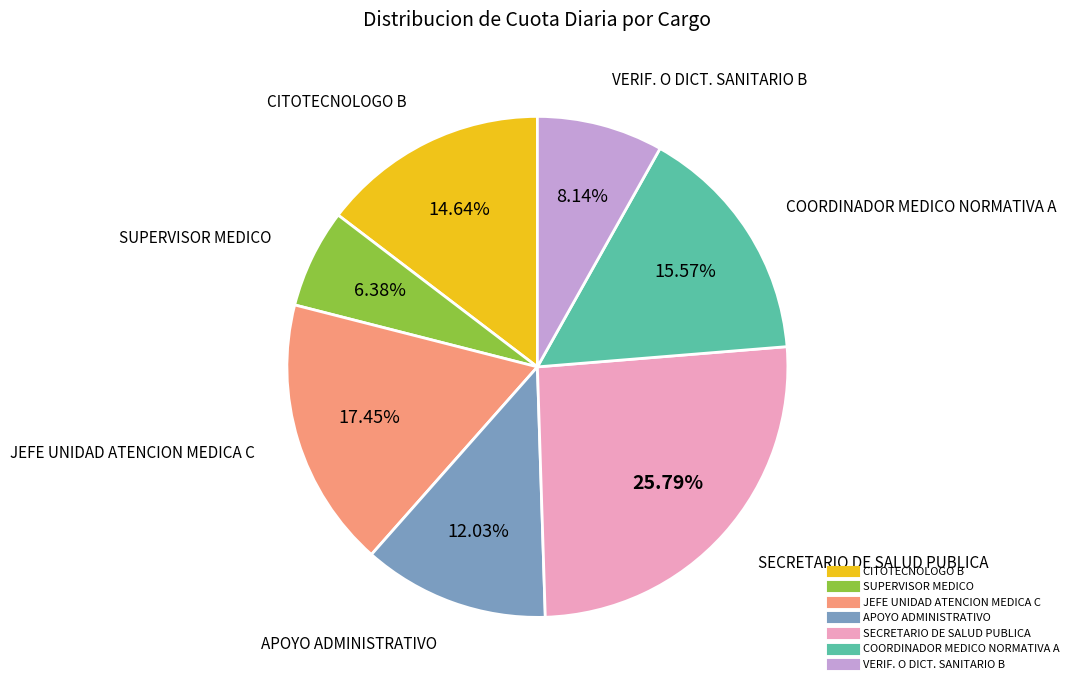

Rank the categories by value from highest to lowest.

SECRETARIO DE SALUD PUBLICA, JEFE UNIDAD ATENCION MEDICA C, COORDINADOR MEDICO NORMATIVA A, CITOTECNOLOGO B, APOYO ADMINISTRATIVO, VERIF. O DICT. SANITARIO B, SUPERVISOR MEDICO